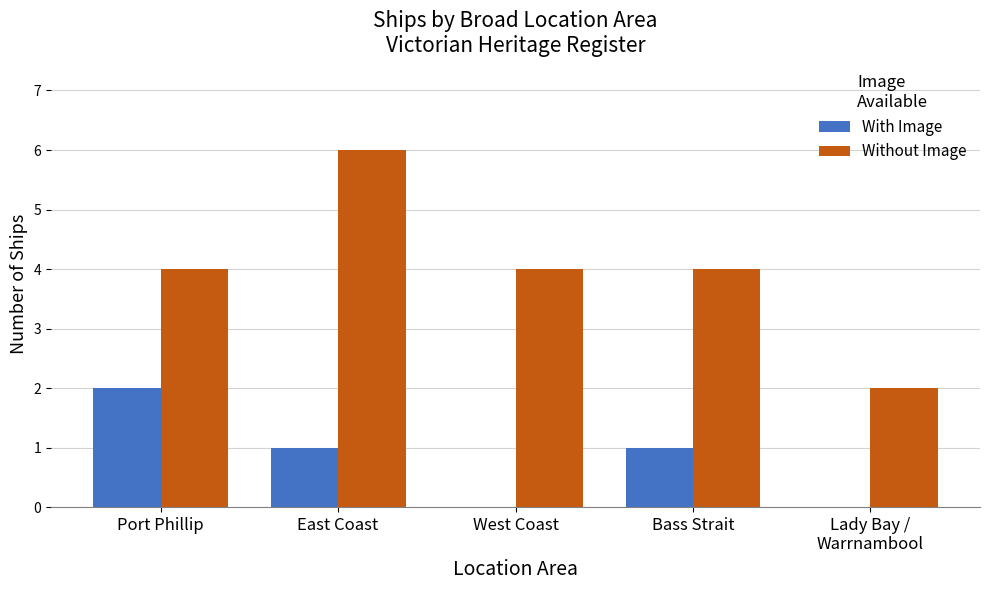

Count the Without Image values in the range 4 to 5.

3